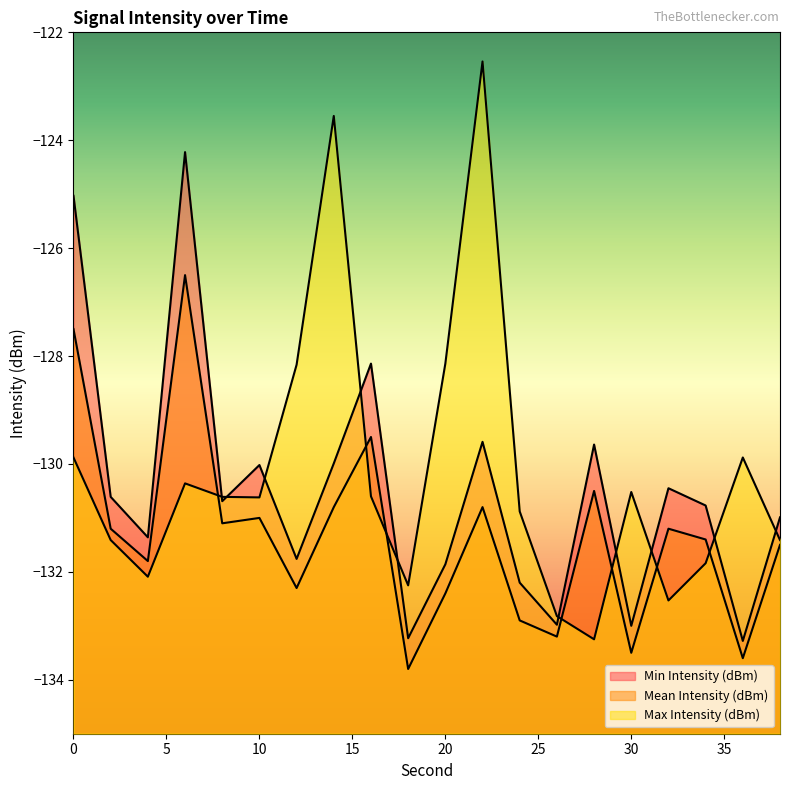

Reading left to right, transcribe all the data shown in this chart.

Min Intensity (dBm): -125.0	-130.6	-131.4	-124.2	-130.7	-130.0	-131.8	-130.0	-128.1	-133.2	-131.9	-129.6	-132.2	-133.0	-129.6	-133.0	-130.4	-130.8	-133.3	-131.0
Mean Intensity (dBm): -127.5	-131.2	-131.8	-126.5	-131.1	-131.0	-132.3	-130.8	-129.5	-133.8	-132.4	-130.8	-132.9	-133.2	-130.5	-133.5	-131.2	-131.4	-133.6	-131.5
Max Intensity (dBm): -129.9	-131.4	-132.1	-130.4	-130.6	-130.6	-128.2	-123.5	-130.6	-132.2	-128.1	-122.5	-130.9	-132.8	-133.2	-130.5	-132.5	-131.8	-129.9	-131.4